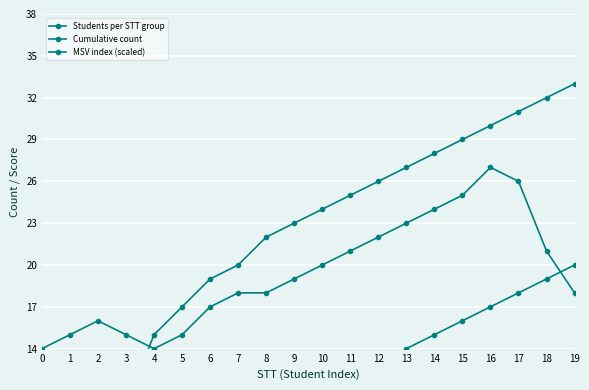

Rank the categories by Cumulative count value from lowest to highest.

0, 1, 2, 3, 4, 5, 6, 7, 8, 9, 10, 11, 12, 13, 14, 15, 16, 17, 18, 19